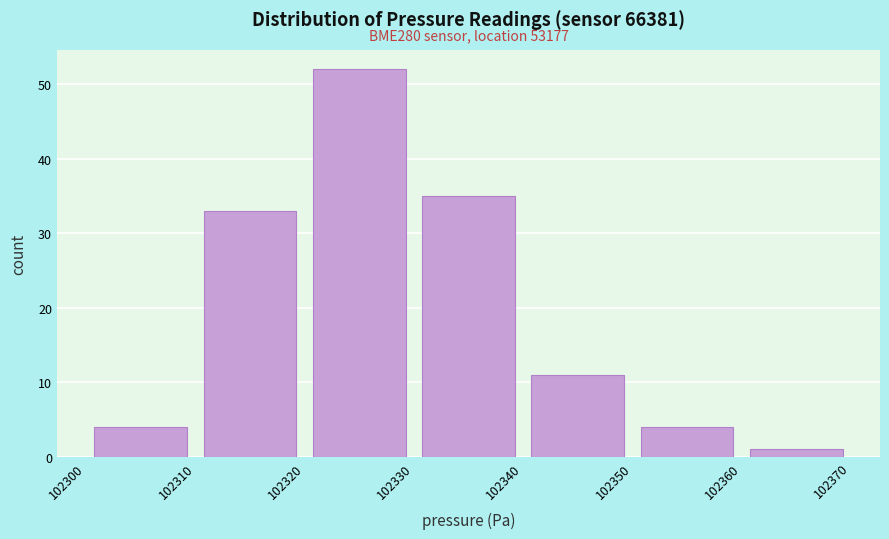

Which range on the x-axis has the tallest bar?

102320 to 102330